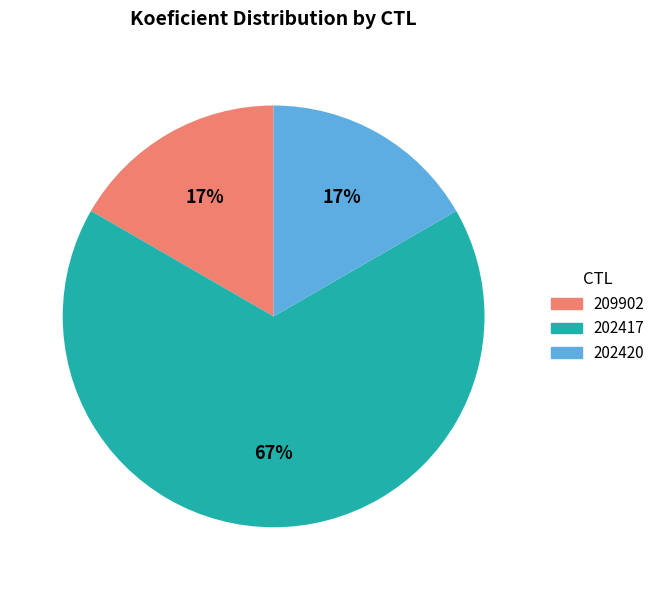

Is the sum of 209902 and 202420 greater than half?

No